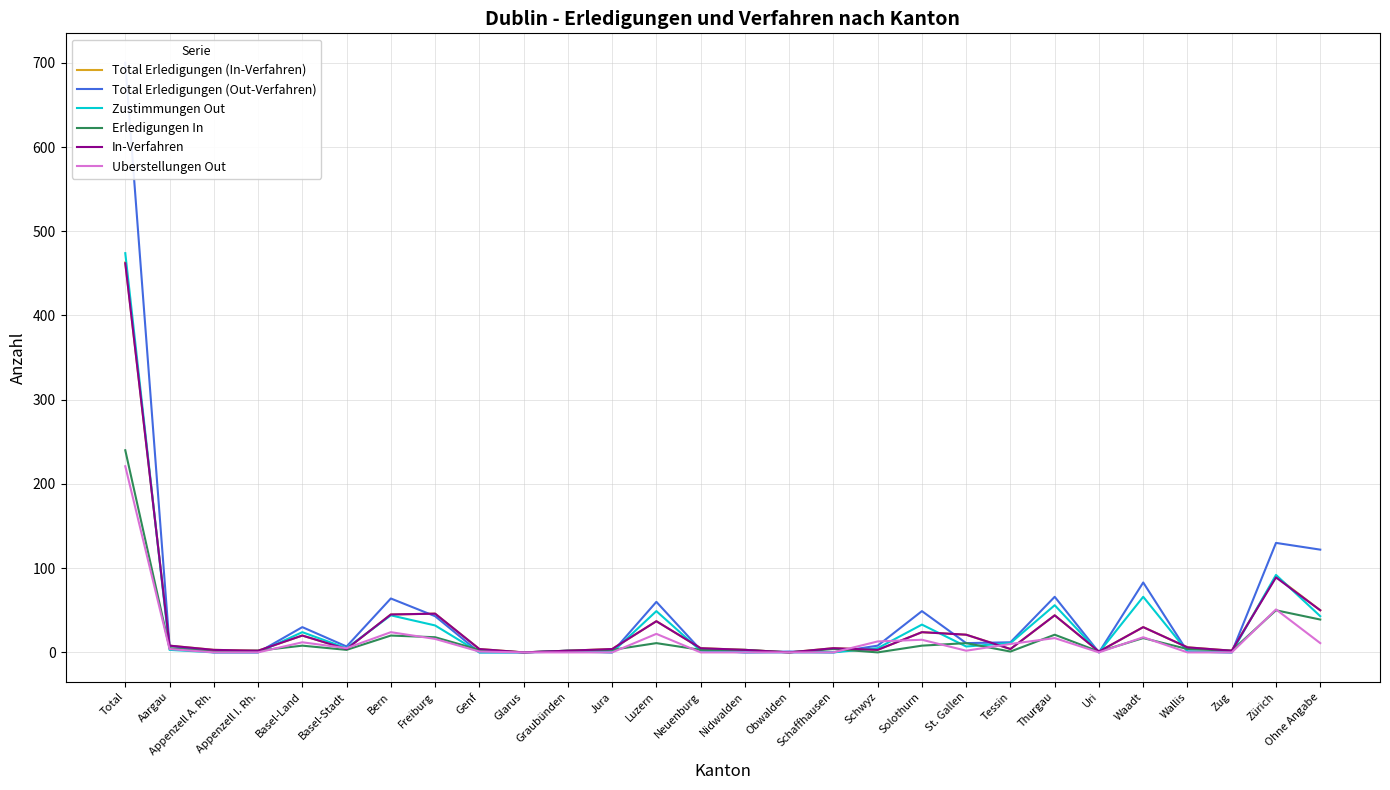

How many lines are shown in the chart?

6